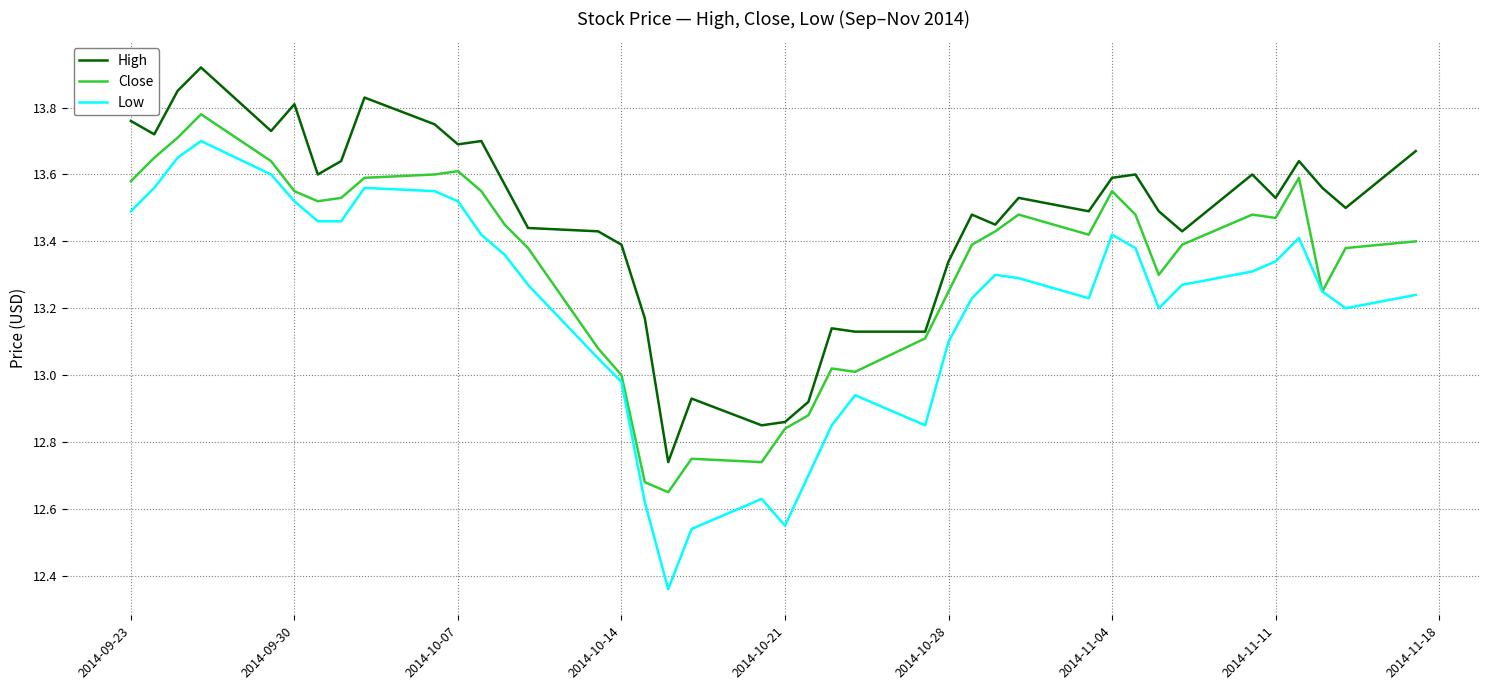

Which series has the largest total across all categories?

High